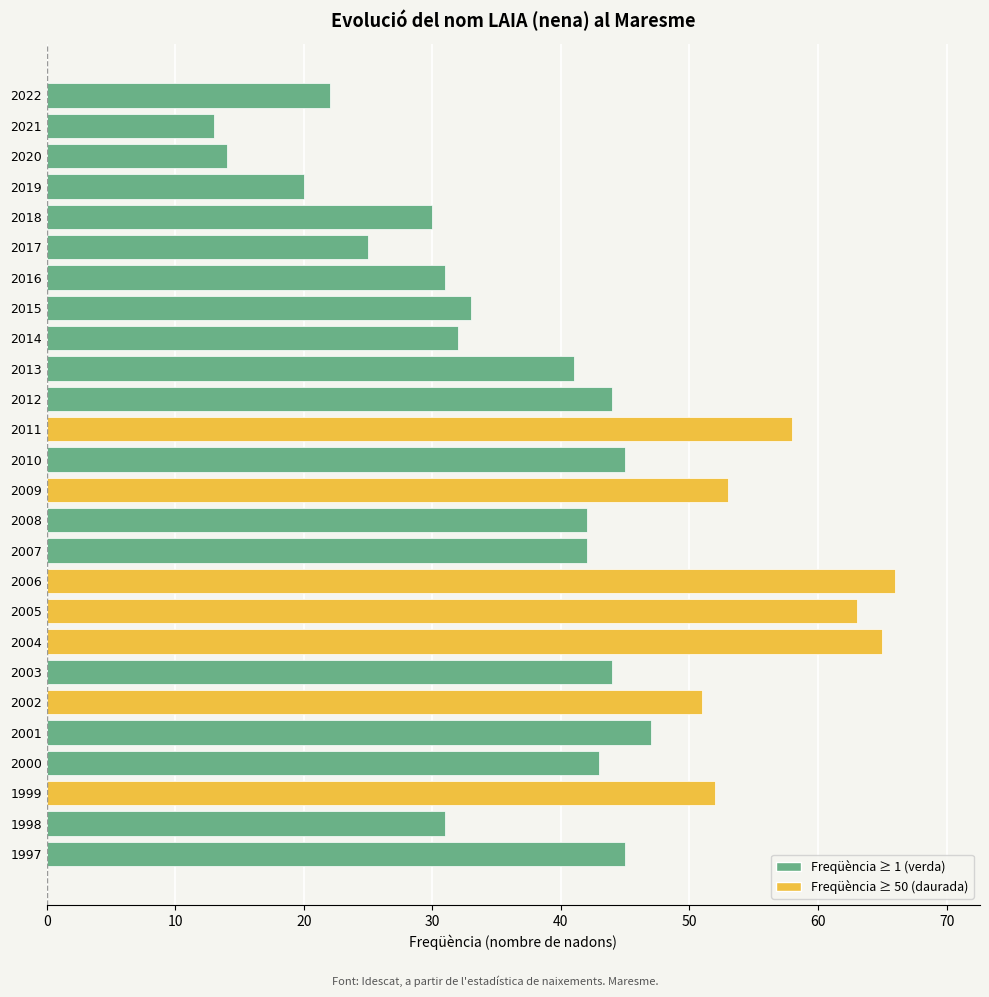

What is the ratio of the value at 2003 to the value at 2001?

0.9